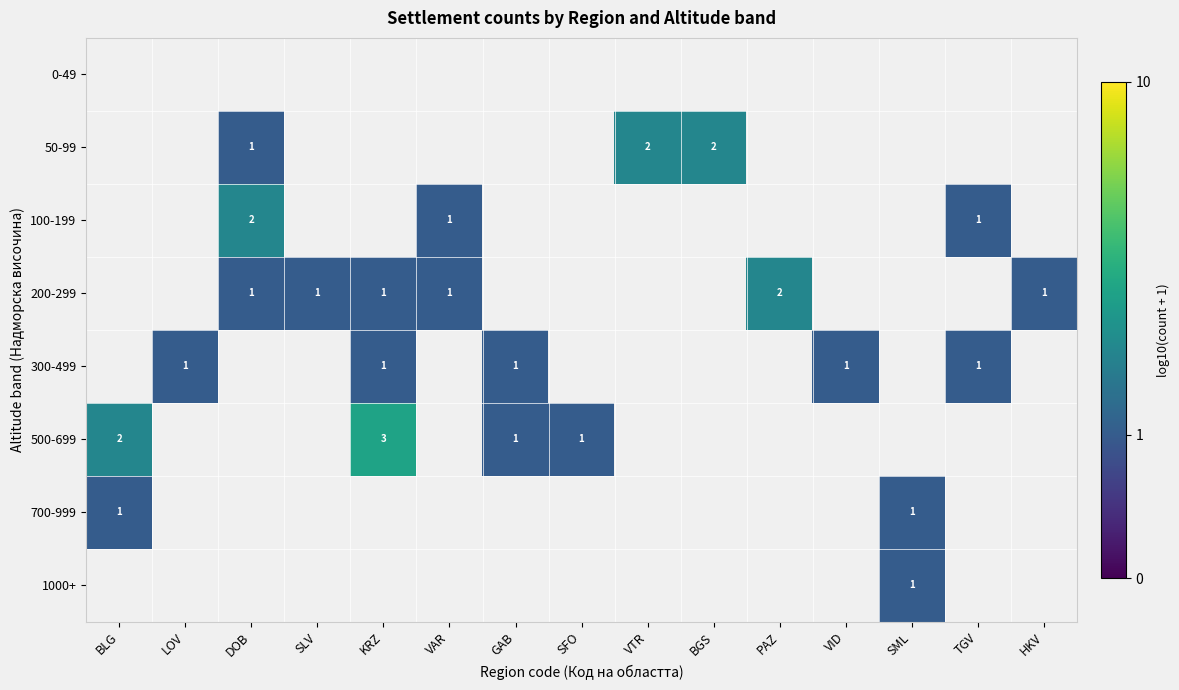

True or false: 100-199 has a value of 0.1 at TGV.

False